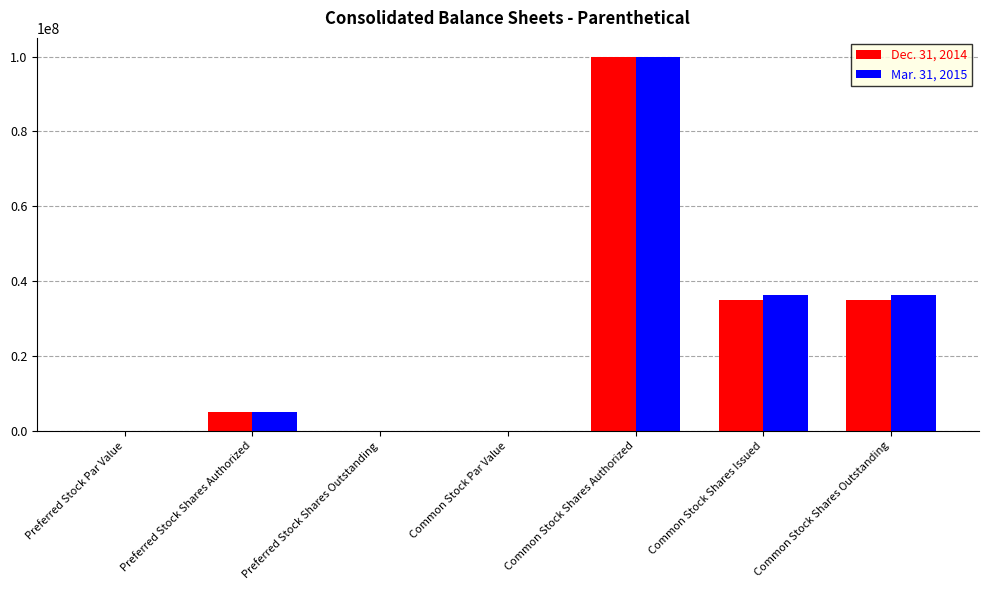

The value of Dec. 31, 2014 at Preferred Stock Shares Outstanding is 0.0. True or false?

True